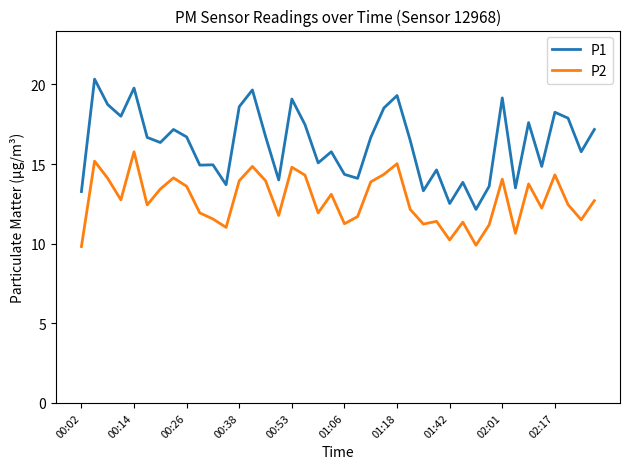

What is the average value of the P1 series?

16.3